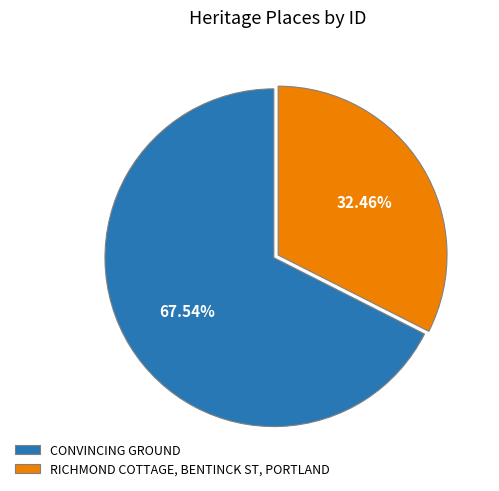

To the nearest percent, what is the difference between the largest and smallest slice percentages?

35%